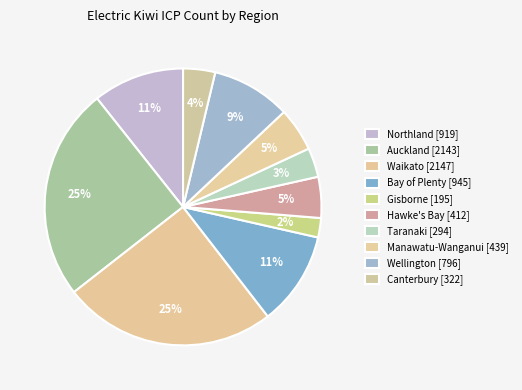

How many segments does this pie chart have?

10